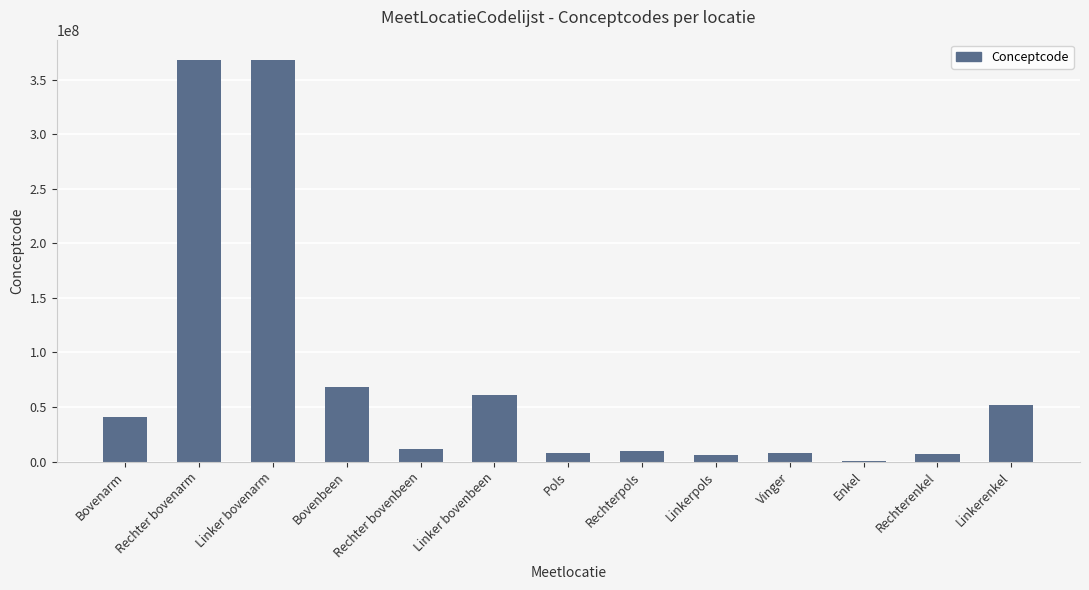

Which has a higher value, Linkerenkel or Linker bovenarm?

Linker bovenarm